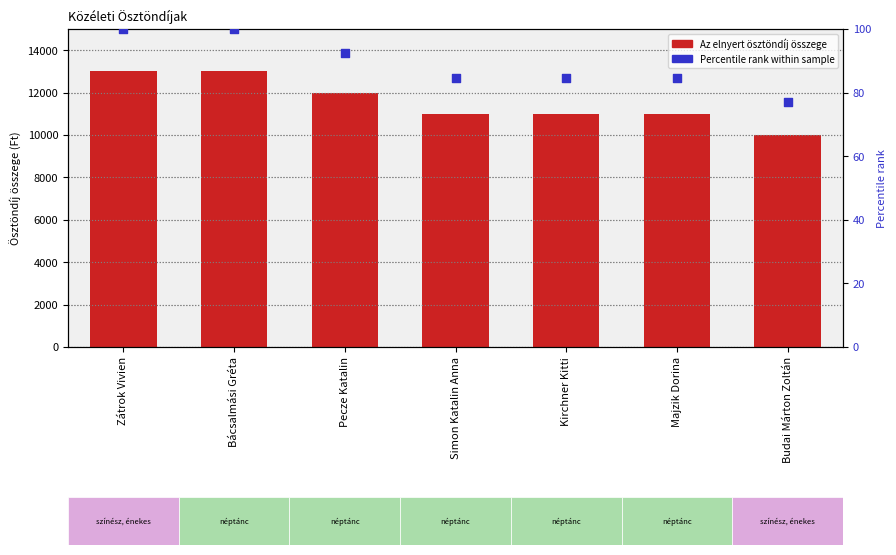

What are all the series names shown in the legend?

Az elnyert ösztöndíj összege, Percentile rank within sample